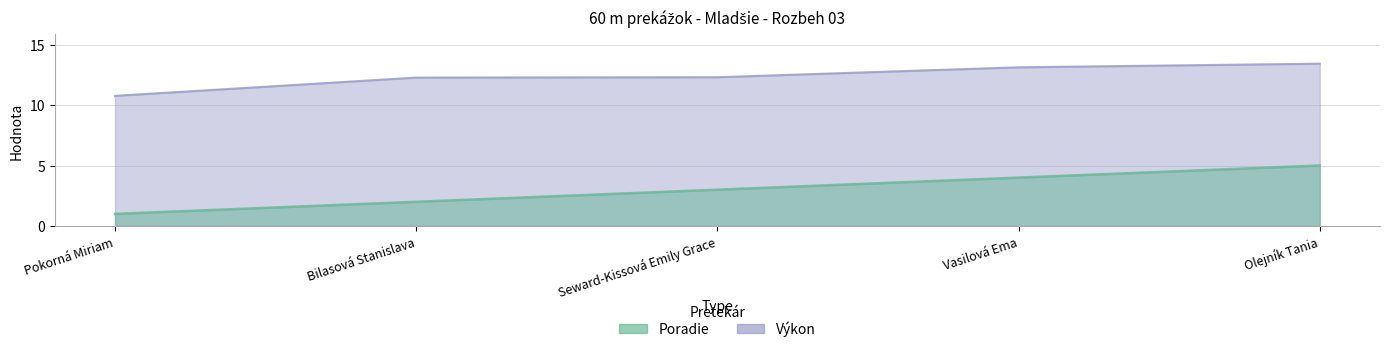

What is the difference between the second highest and minimum values in the Poradie series?

3.0